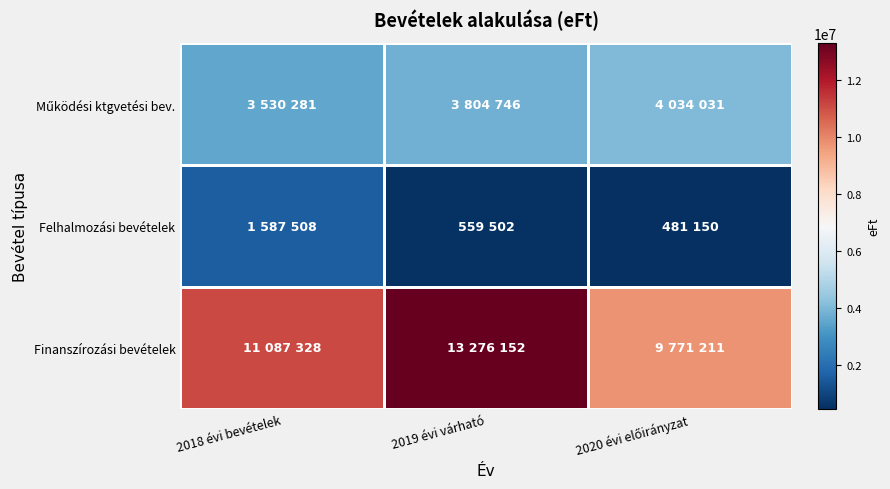

Between 2018 évi bevételek and 2019 évi várható, which is larger?

2019 évi várható